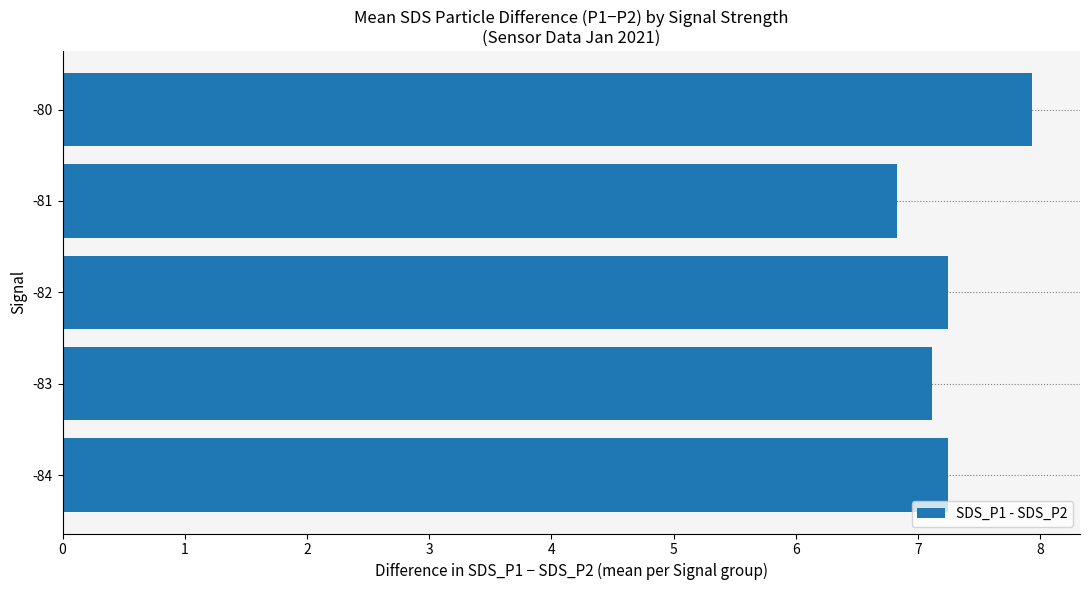

What is the ratio of the value at -82 to the value at -81?

1.1